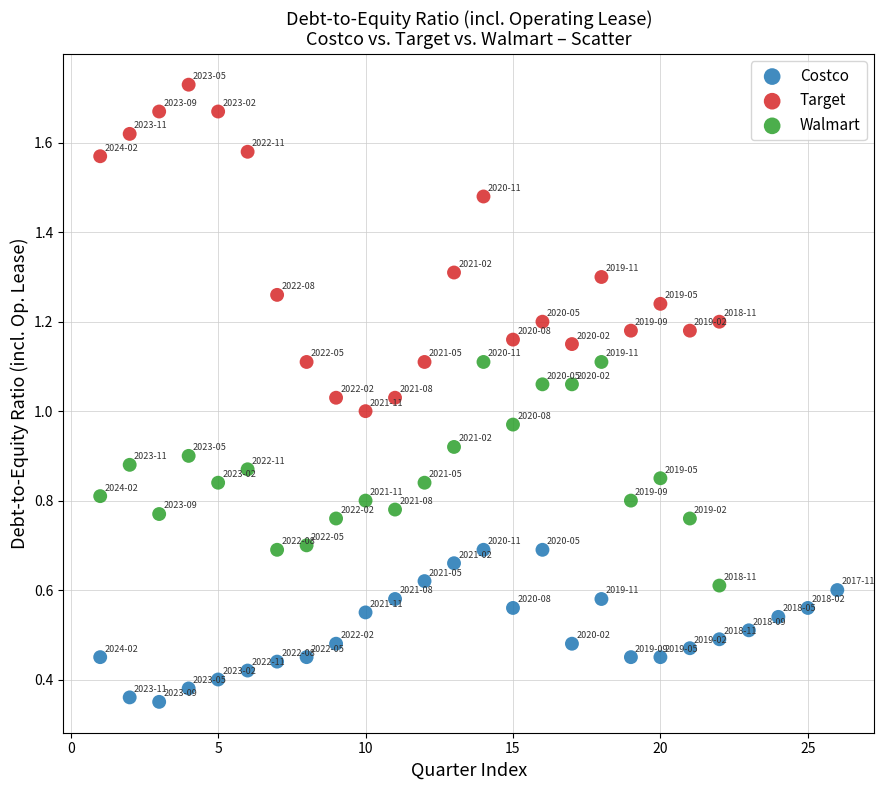

Which series has the largest Y range (max minus min)?

Target